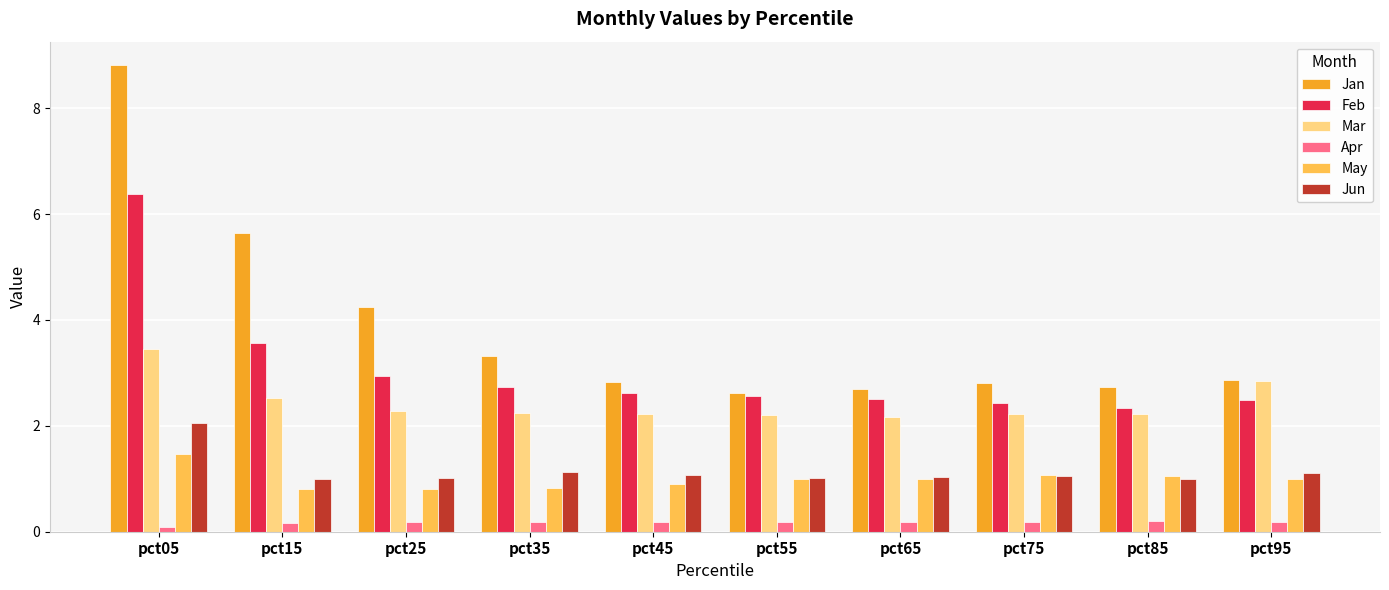

What is the value of the Jan bar at the 3rd from the left?

4.2